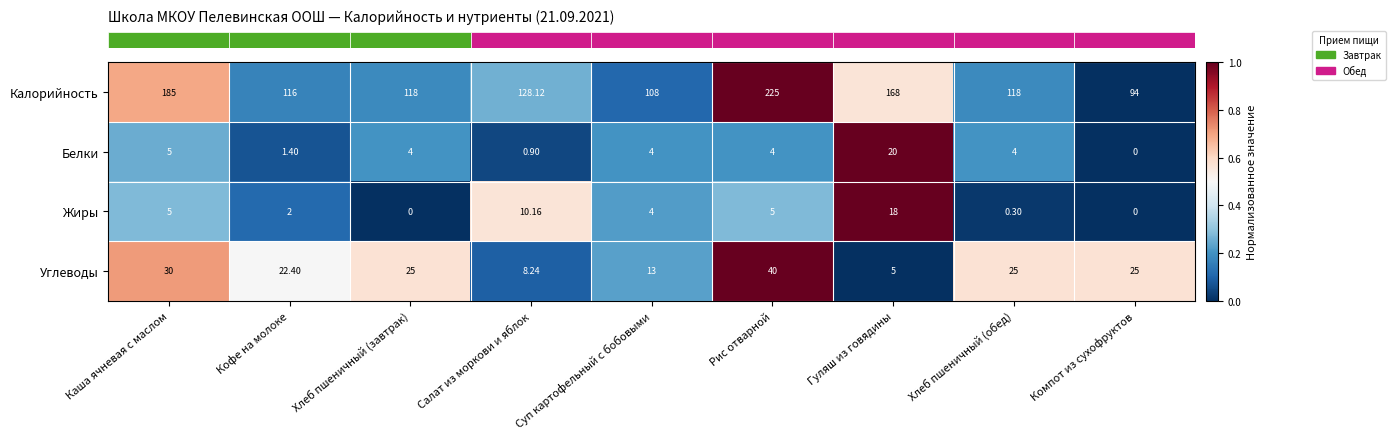

Which series changed the most between Рис отварной and Хлеб пшеничный (обед)?

Калорийность